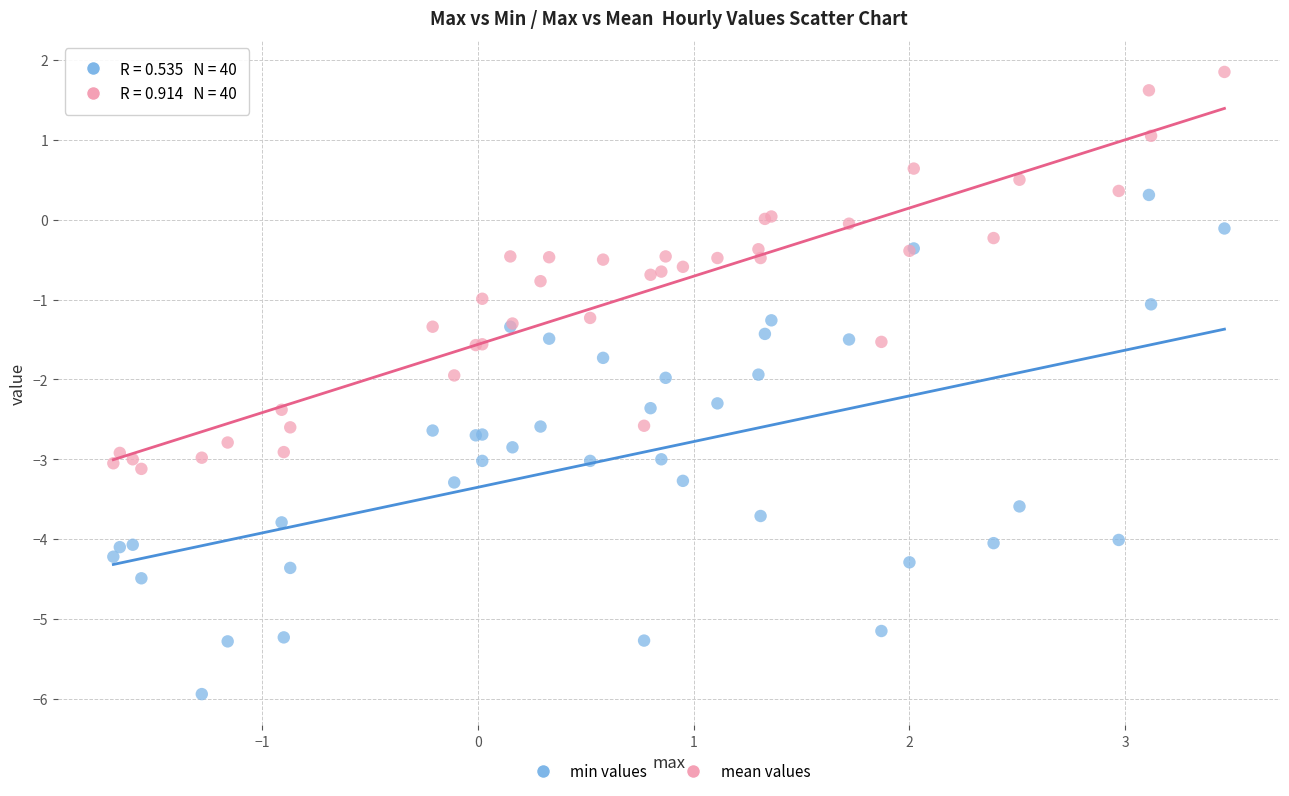

Which series reaches the minimum Y coordinate?

min values